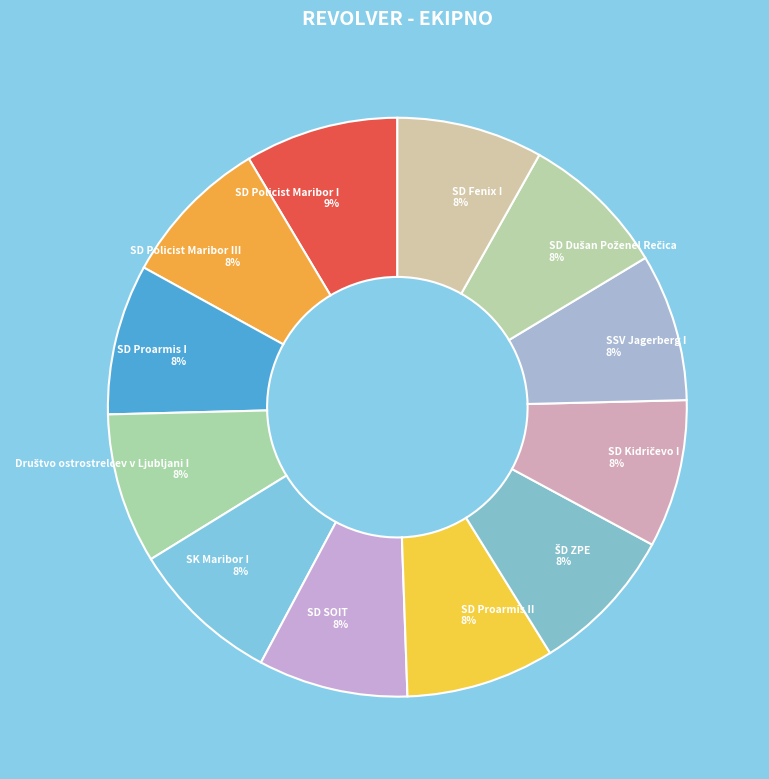

Is it true that SD Policist Maribor III 8% is 8% of the pie?

True